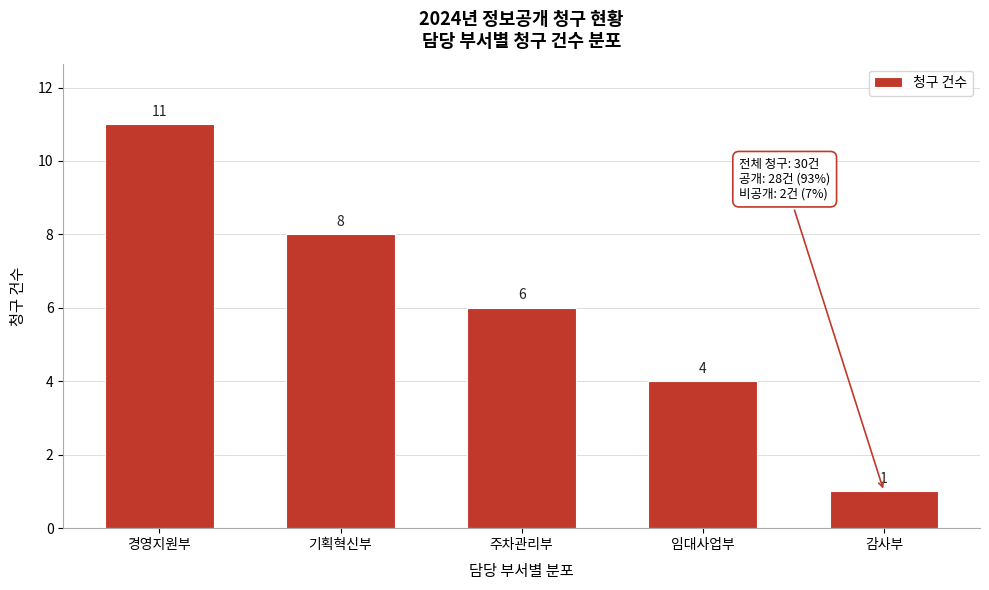

Reading left to right, extract all data points from this chart.

경영지원부=11	기획혁신부=8	주차관리부=6	임대사업부=4	감사부=1